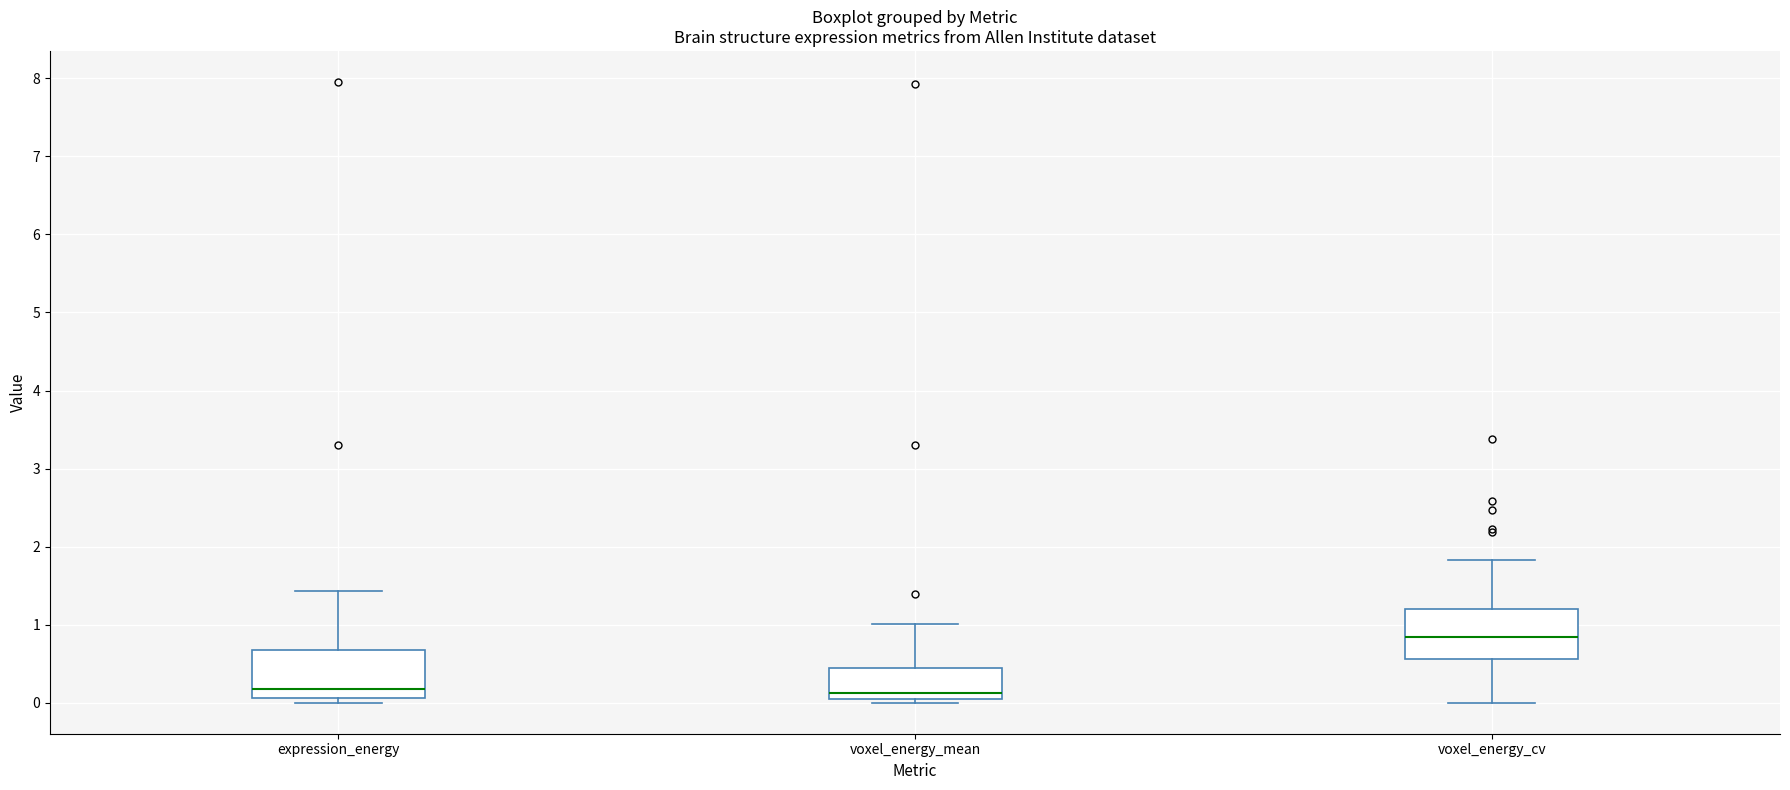

Reading left to right, transcribe this box plot: for each box, give where its median line is, the range the box spans, and where its two whiskers end, as read against the y-axis. The values are not printed on the chart, so give them approximately, as read against the axis.

expression_energy: median 0.2, box 0.1 to 0.7, whiskers 0.0 to 1.4
voxel_energy_mean: median 0.1, box 0.0 to 0.4, whiskers 0.0 (just below the box's lower edge) to 1.0
voxel_energy_cv: median 0.8, box 0.6 to 1.2, whiskers 0.0 to 1.8